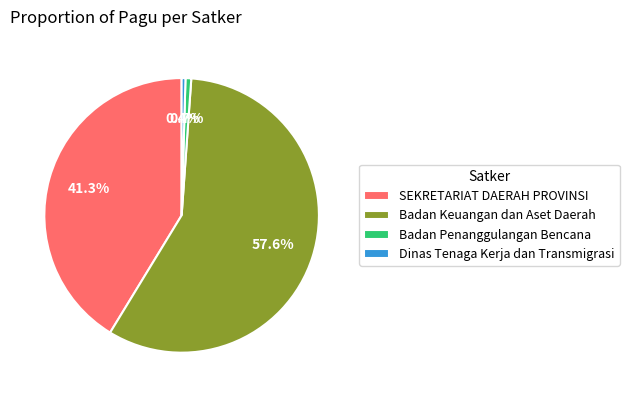

Does any single category account for the majority?

Yes